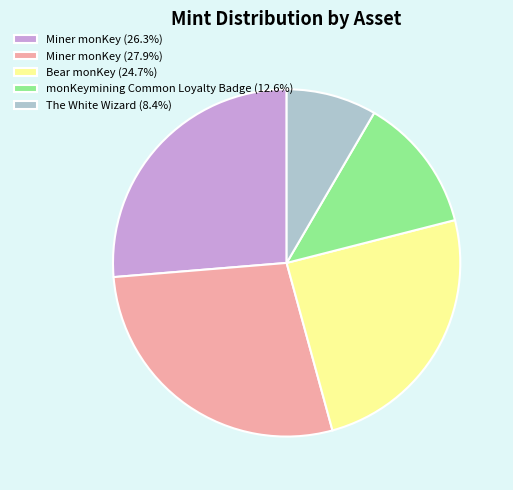

How many segments does this pie chart have?

5